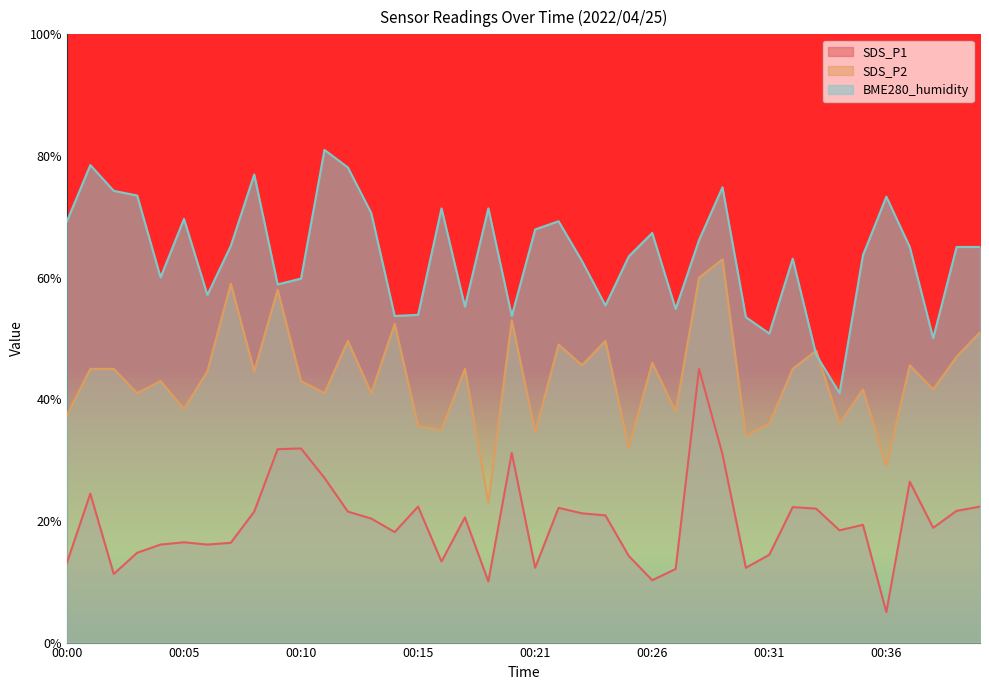

Which series has the largest range (max minus min)?

SDS_P1